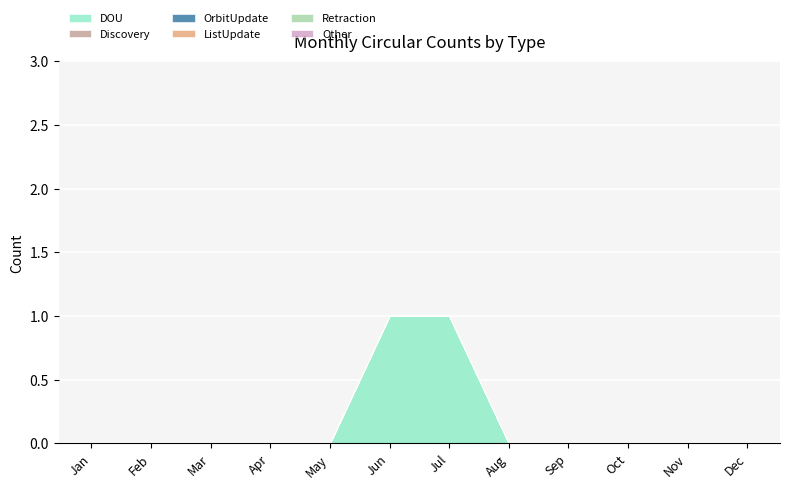

Which series changed the most between Jun and Jul?

DOU